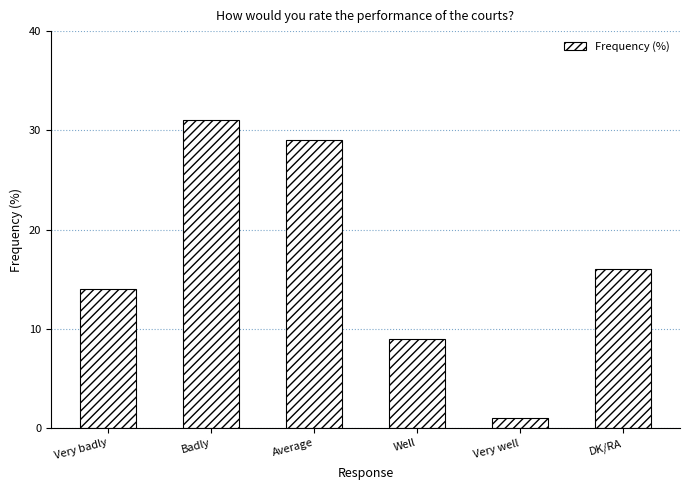

Where does the data first go above 16?

Badly